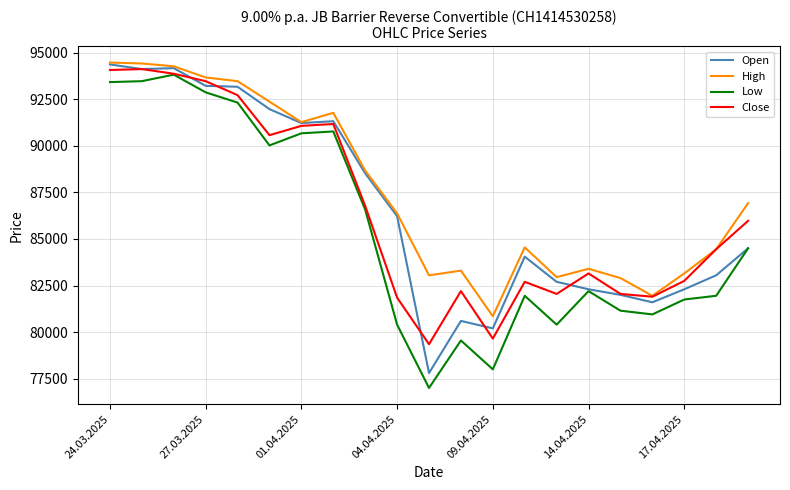

What is the difference between the maximum and second lowest values in the Open series?

14175